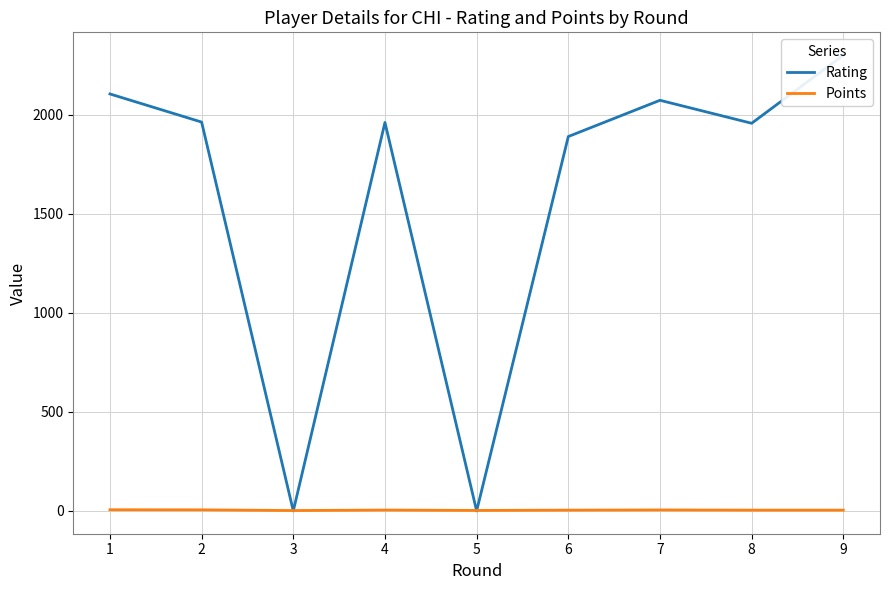

What value does the Rating series have at 2?

1963.0